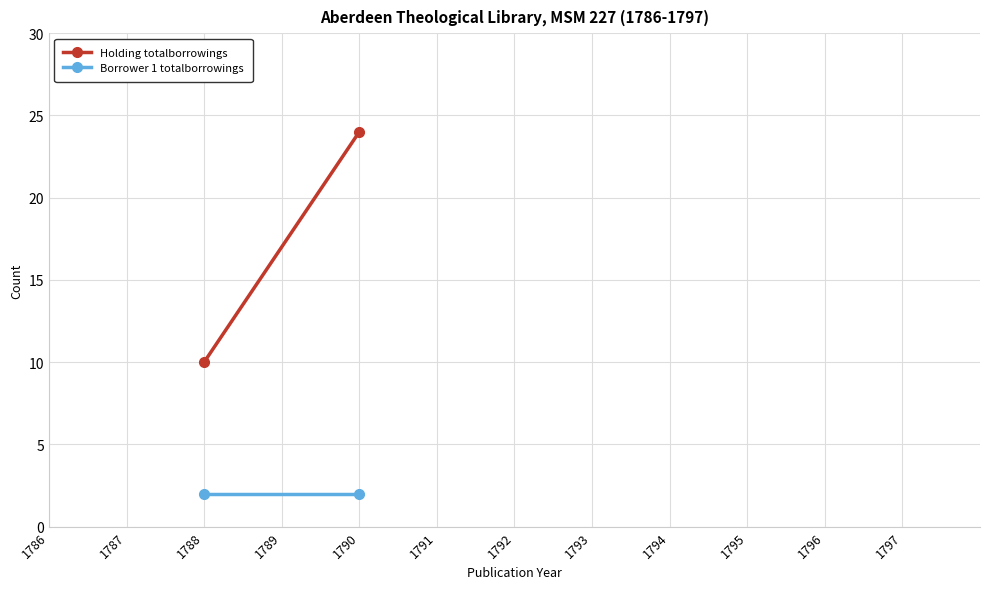

Which series has the widest spread of values?

Holding totalborrowings